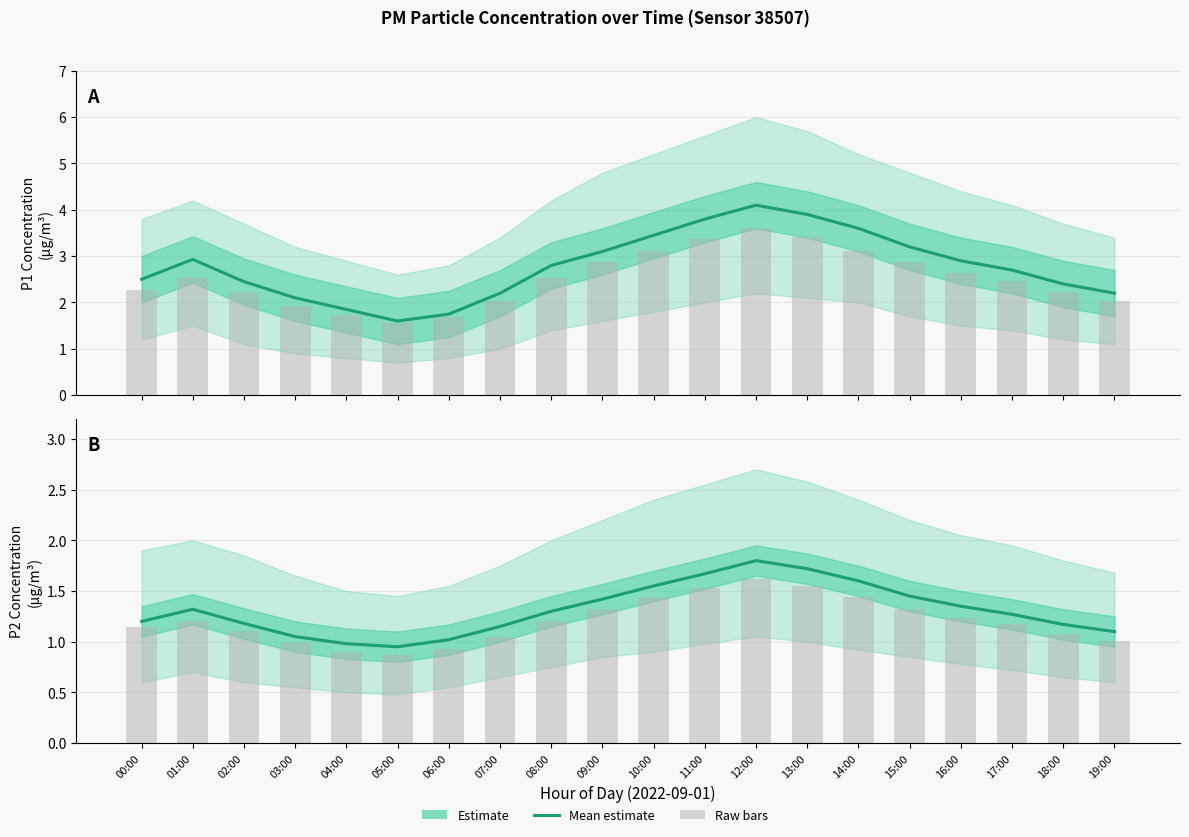

Read the P1 value at 05:00.

1.6